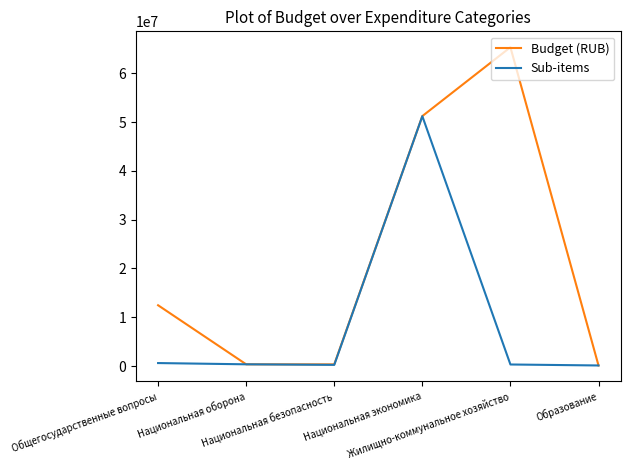

How many lines are shown in the chart?

2